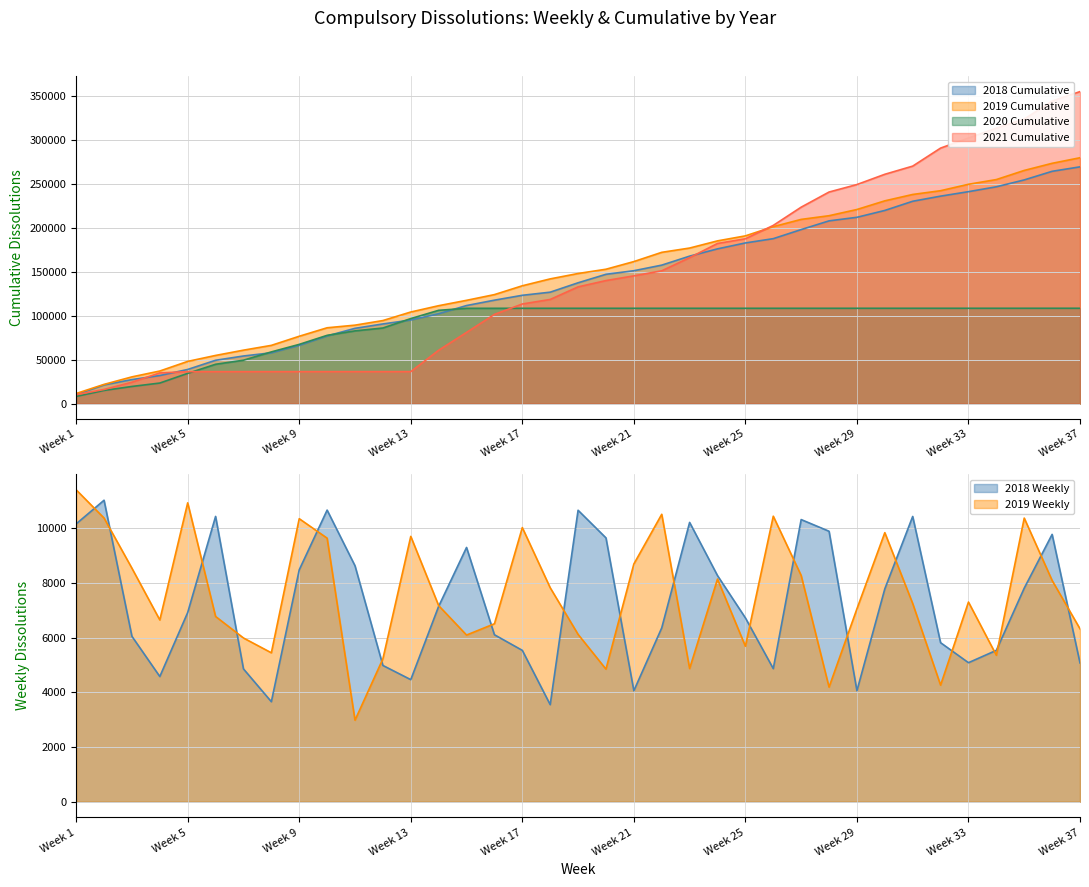

True or false: 2018 Weekly and 2020 Cumulative cross at least once.

True